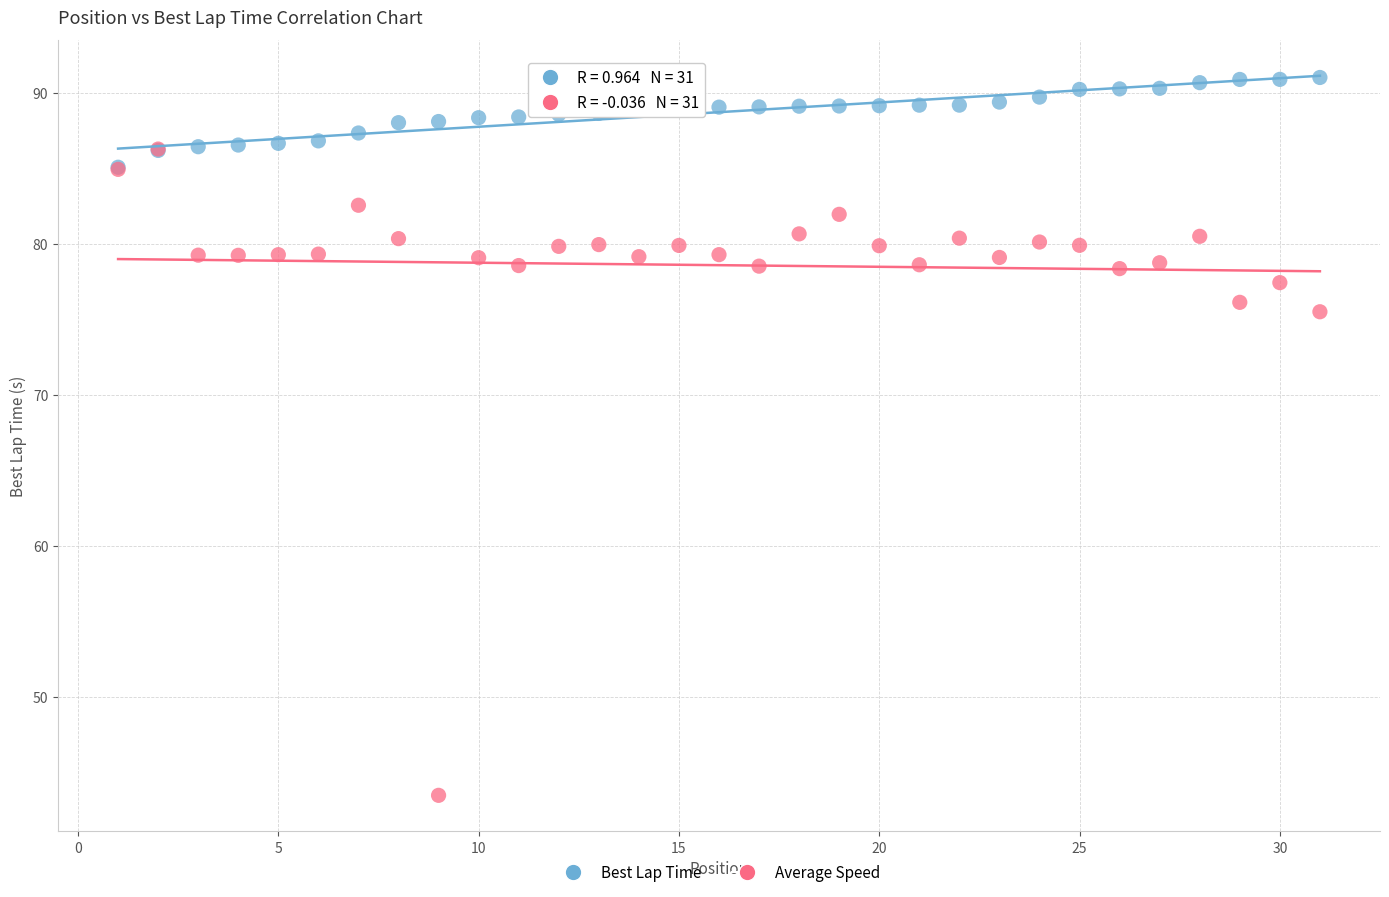

Across all series, what Y value is closest to 67?

75.5